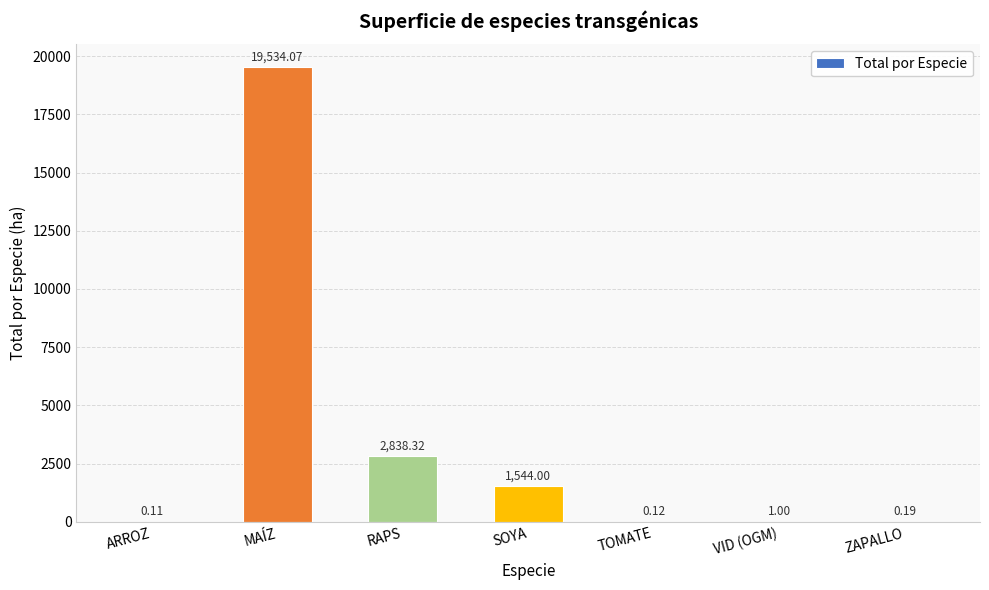

What is the sum of all values?

23917.8